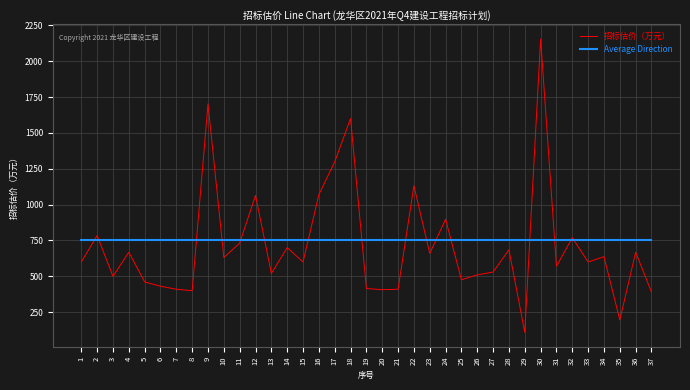

What are all the series names shown in the legend?

招标估价（万元）, Average Direction